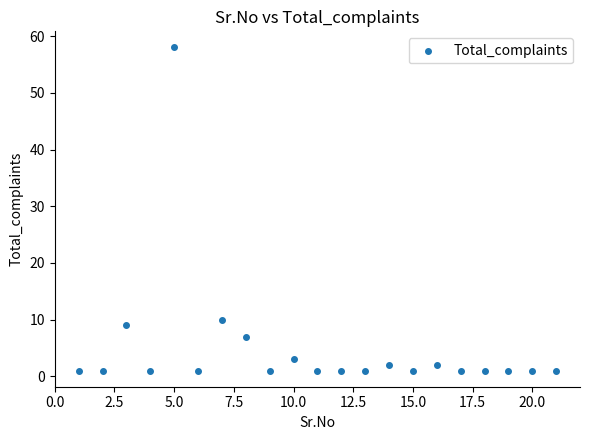

What Y value in the scatter plot is closest to 29?

10